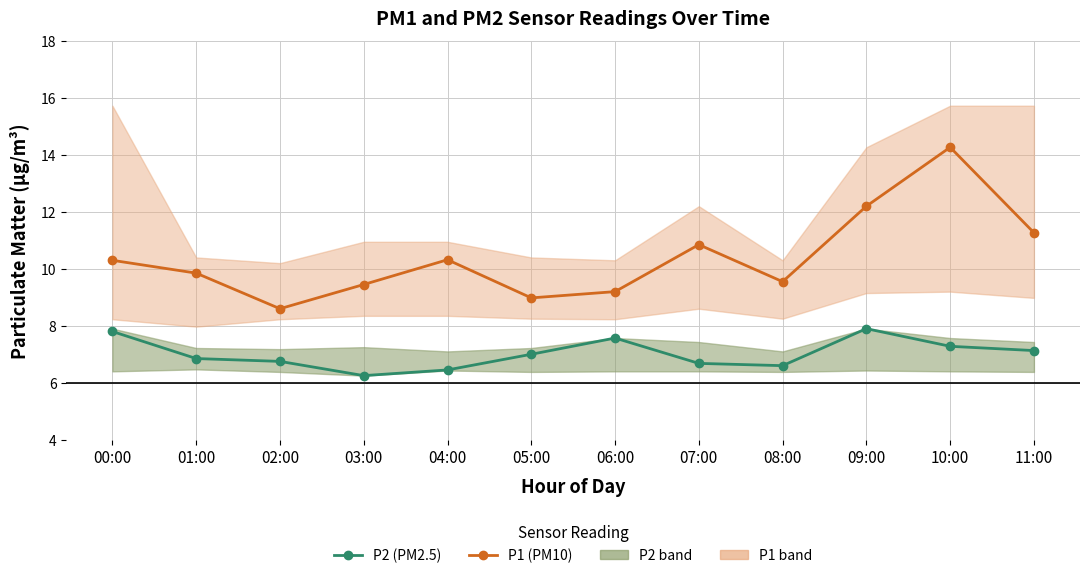

Is it true that P1 (PM10) equals 20.6 at 10:00?

False